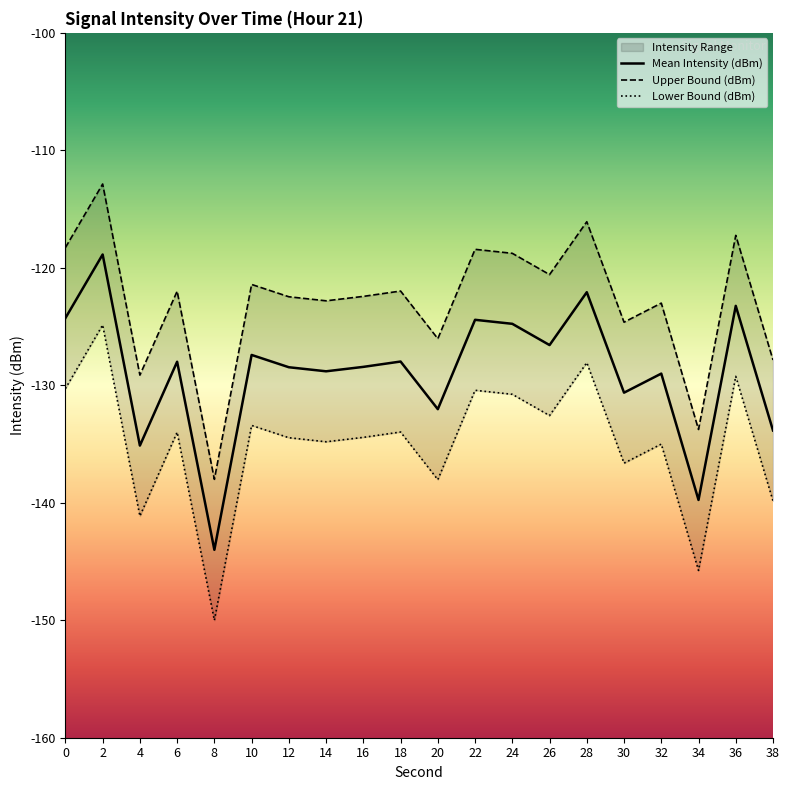

The Lower Bound (dBm) series shows -133.4 at 10. True or false?

True